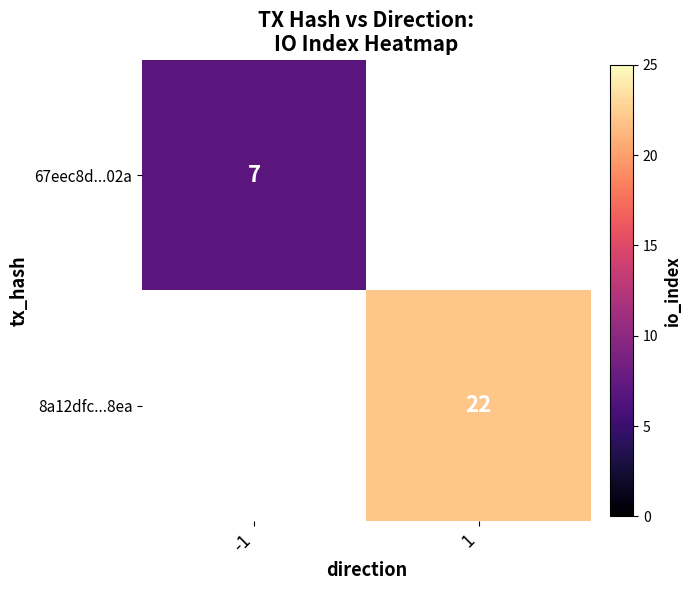

The 8a12dfc...8ea series shows 22 at 1. True or false?

True